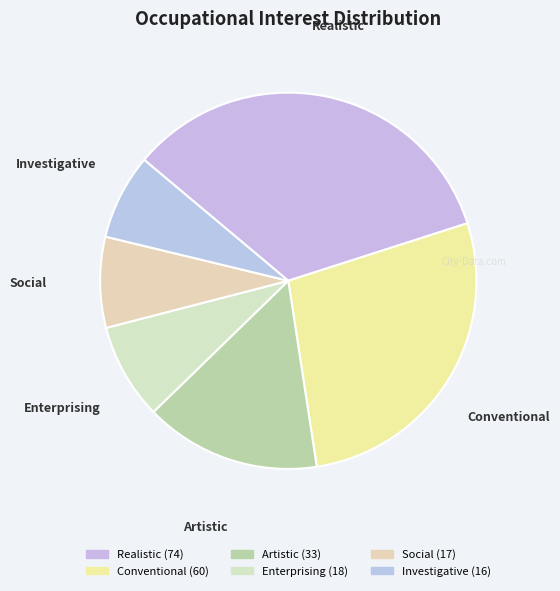

What percentage is the Conventional slice, to the nearest percent?

28%